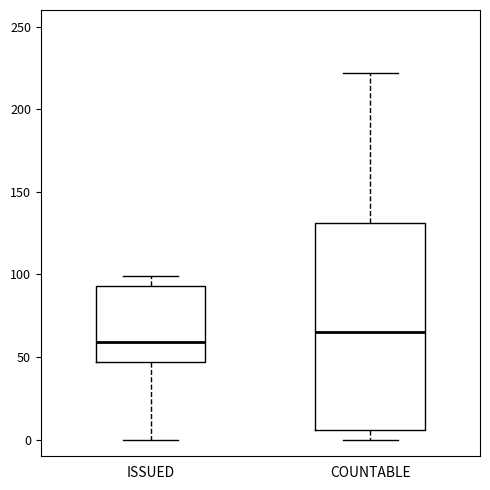

Which box has the lowest median line?

ISSUED